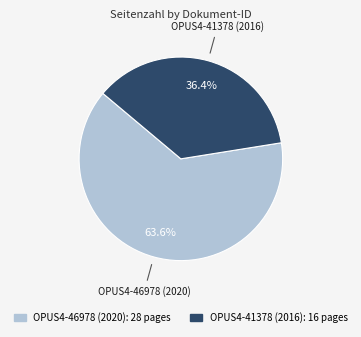

Is it true that OPUS4-41378 (2016) is 36% of the pie?

True